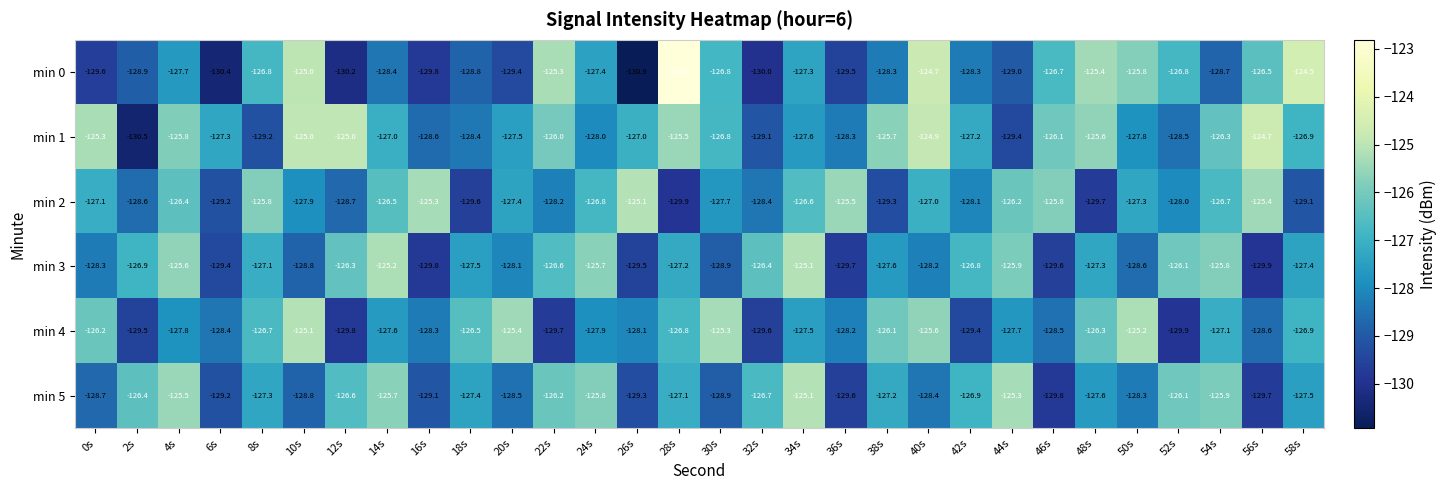

Which series has the largest range (max minus min)?

min 0